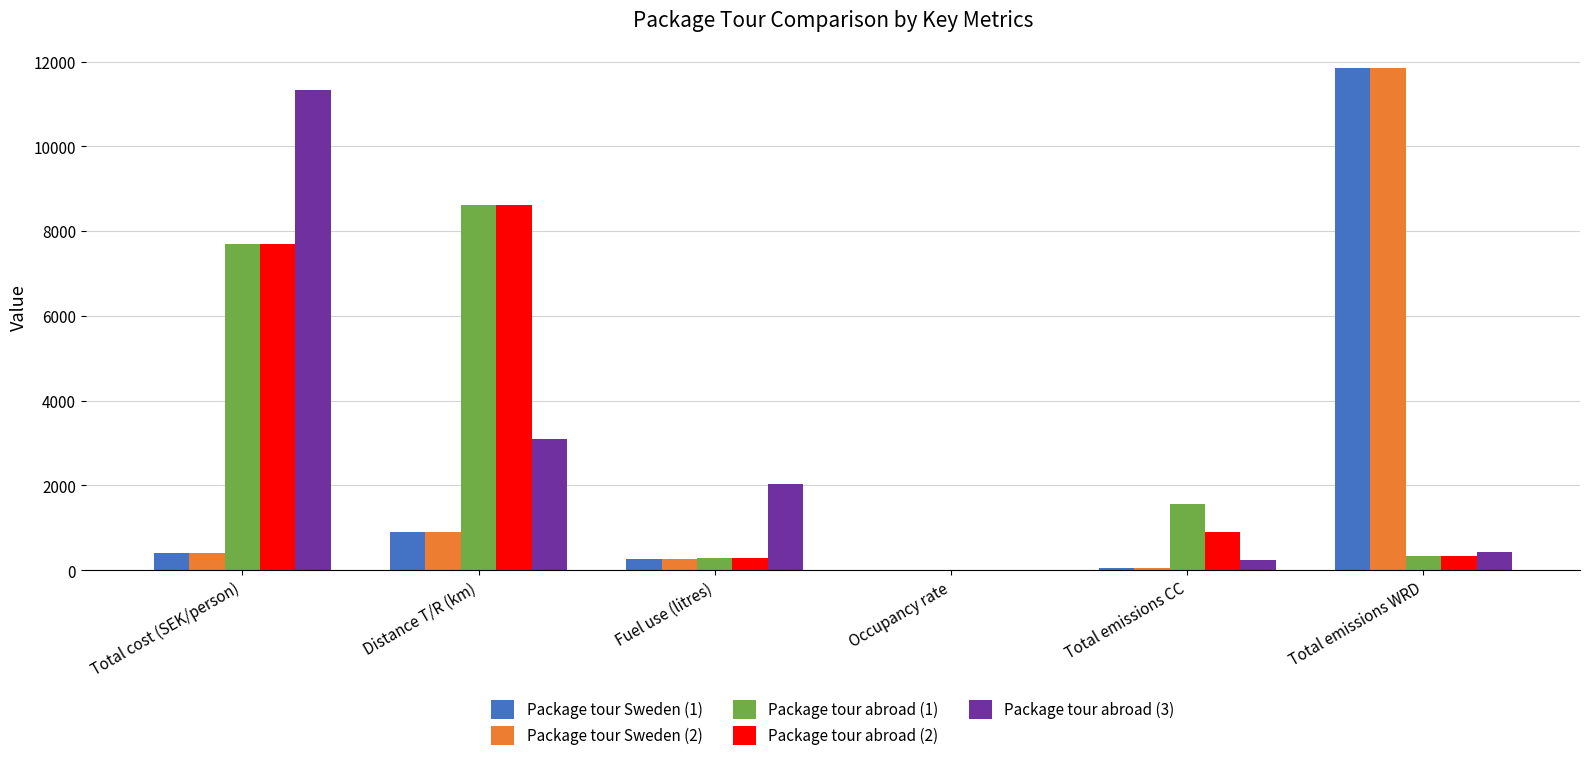

What is the sum of all Package tour abroad (2) values?

17825.9